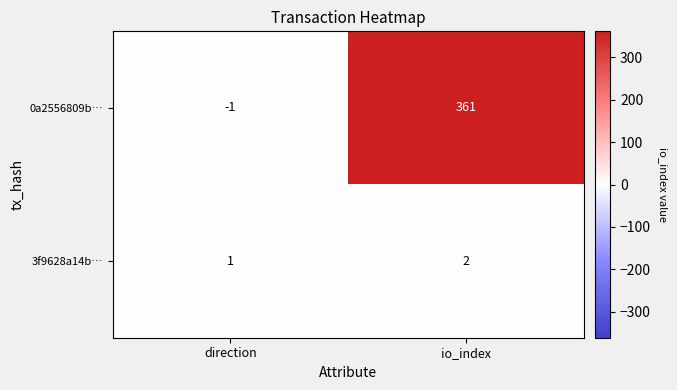

Rank the series by their maximum value, from lowest to highest.

3f9628a14b…, 0a2556809b…